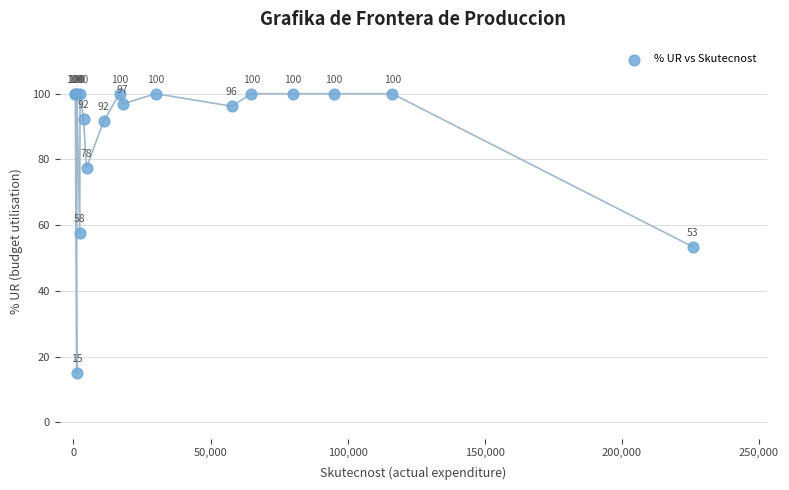

What Y value in the scatter plot is closest to 57?

57.7